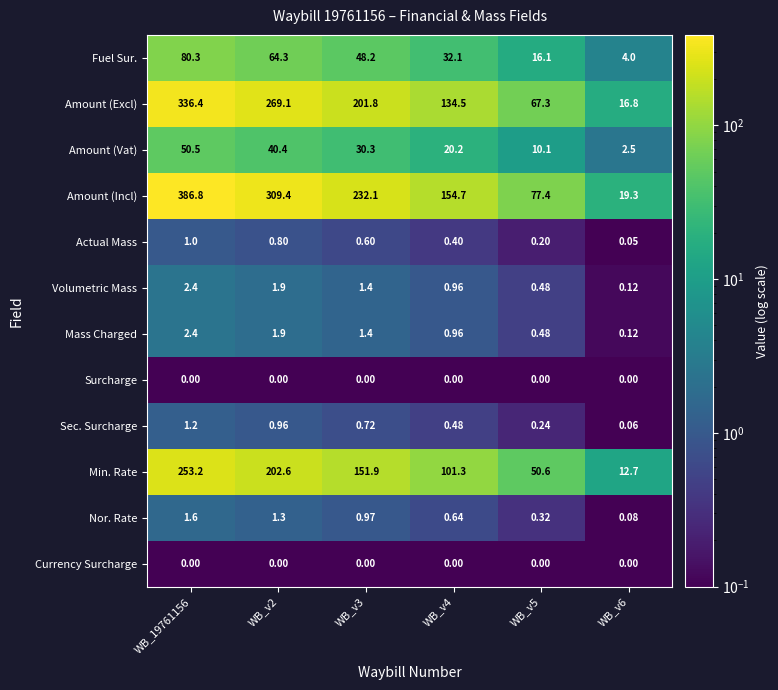

Is the value of Sec. Surcharge at WB_19761156 greater than the value of Min. Rate at WB_v5?

No